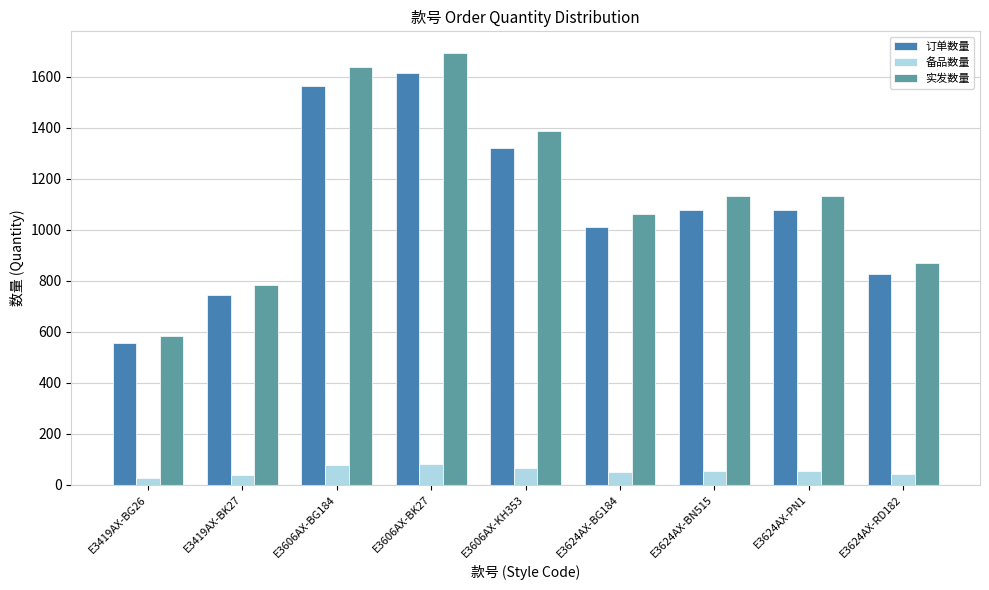

What is the average value of the 实发数量 series?

1141.5